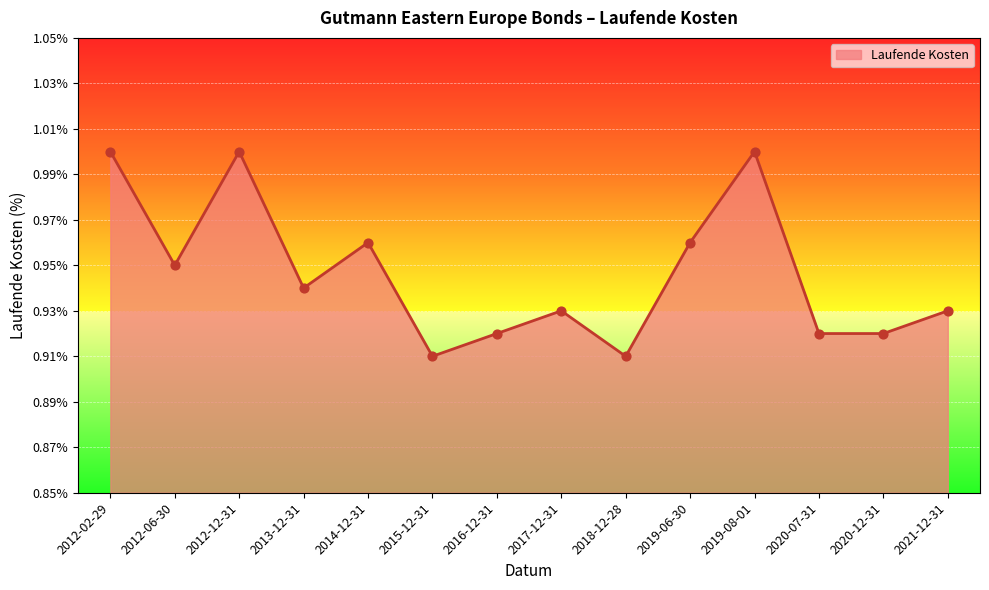

Which has a higher value, 2013-12-31 or 2012-12-31?

2012-12-31